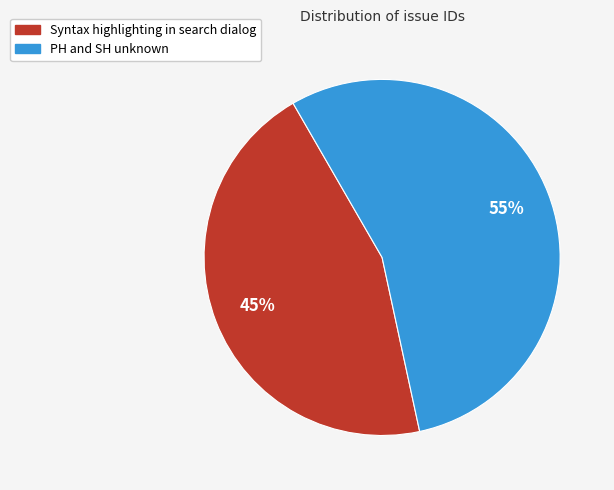

Is it true that Syntax highlighting in search dialog is 56% of the pie?

False